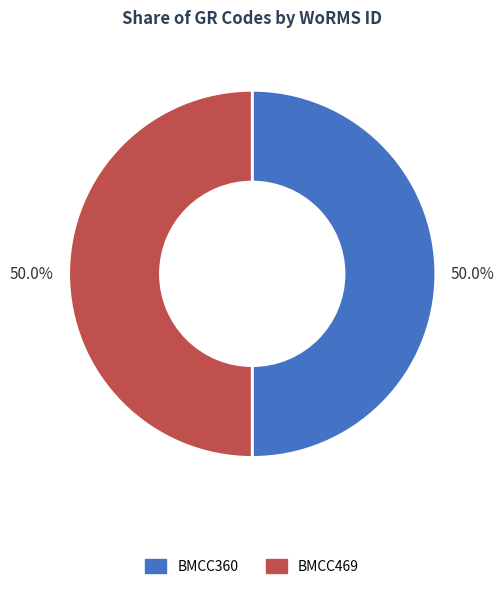

Is it true that BMCC469 is 62% of the pie?

False